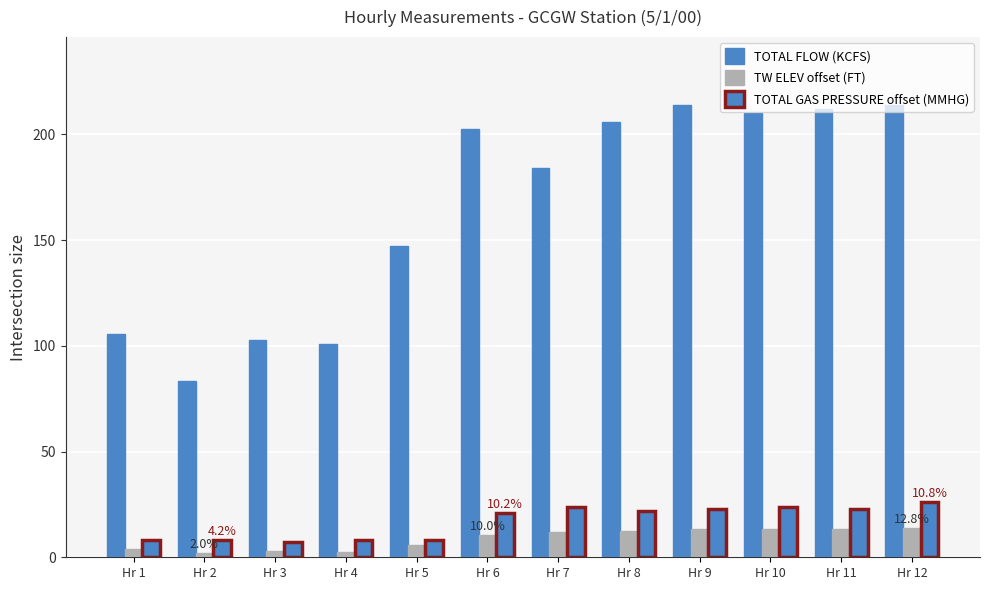

The TOTAL GAS PRESSURE offset (MMHG) series shows 2.2 at Hr 2. True or false?

False